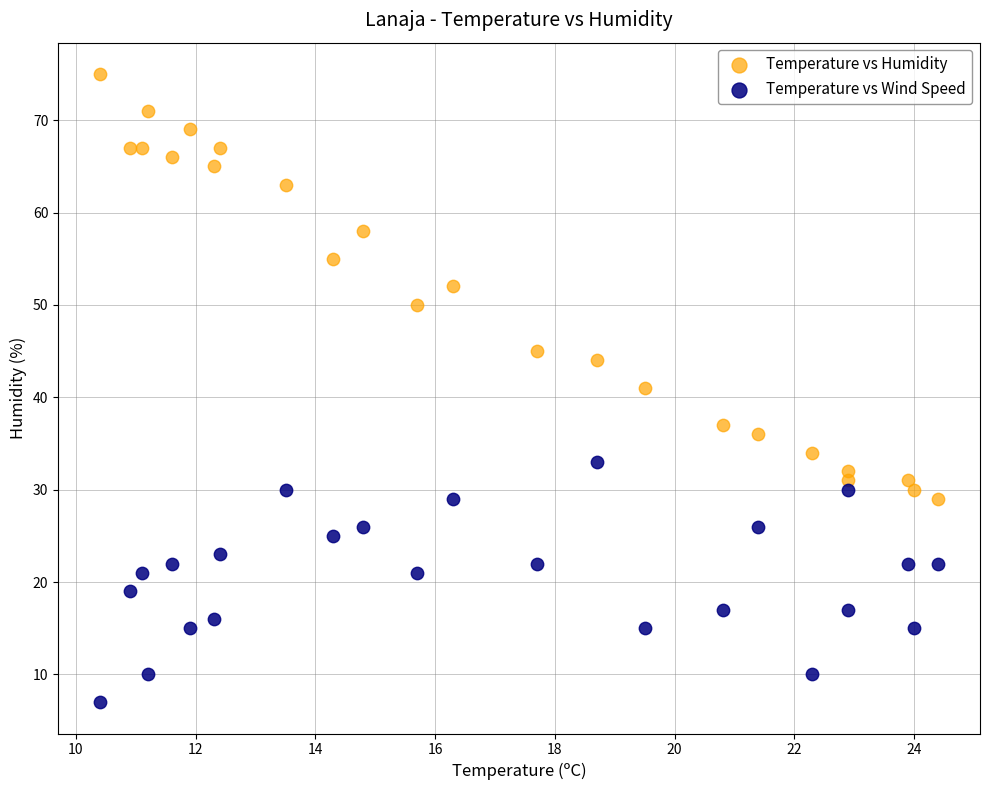

Which series contains the highest Y value?

Temperature vs Humidity